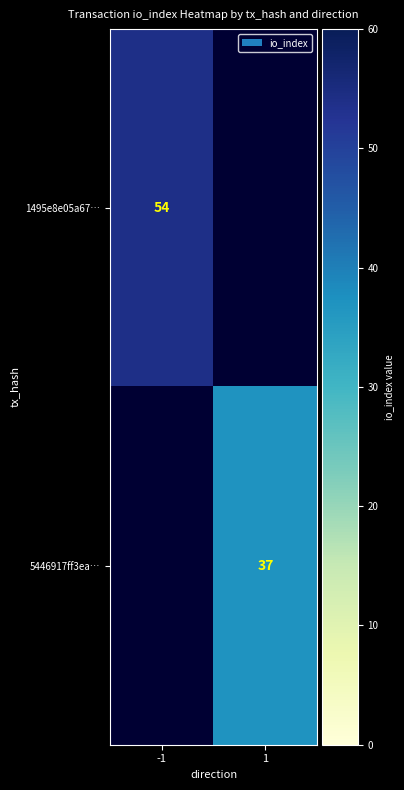

The value of 5446917ff3ea… at 1 is 37. True or false?

True